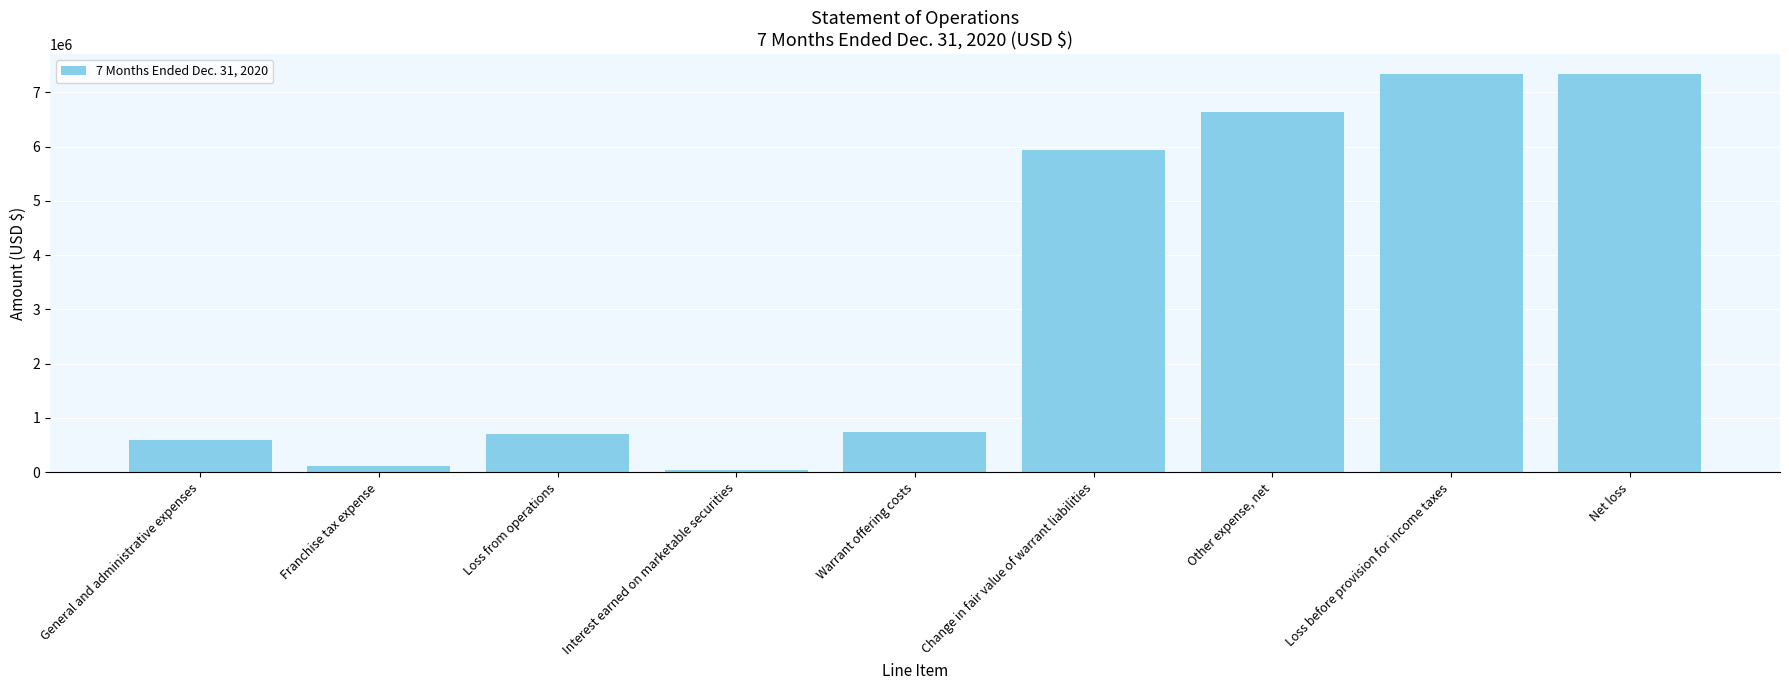

Between Net loss and Interest earned on marketable securities, which is larger?

Net loss